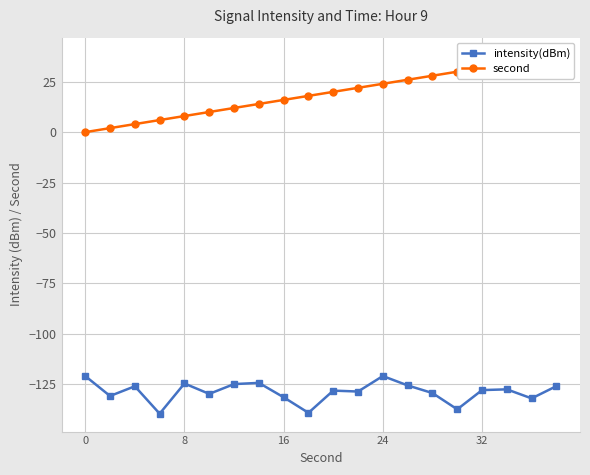

Does the chart display data point markers on the line(s)?

Yes